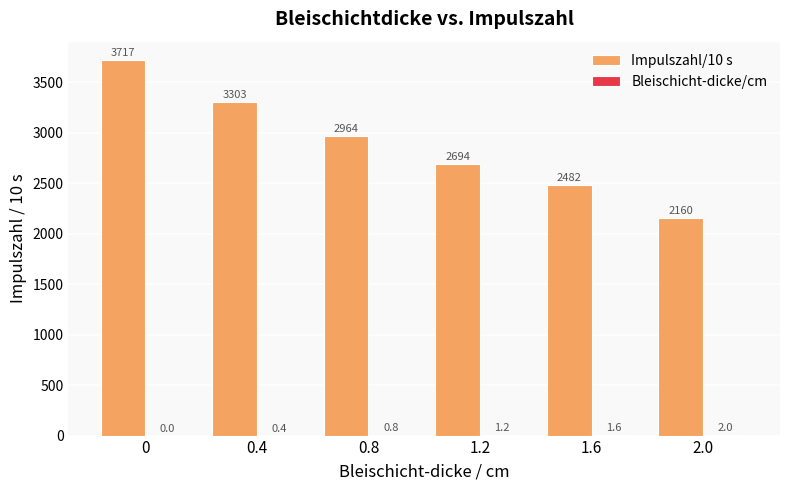

Which series has the largest total across all categories?

Impulszahl/10 s